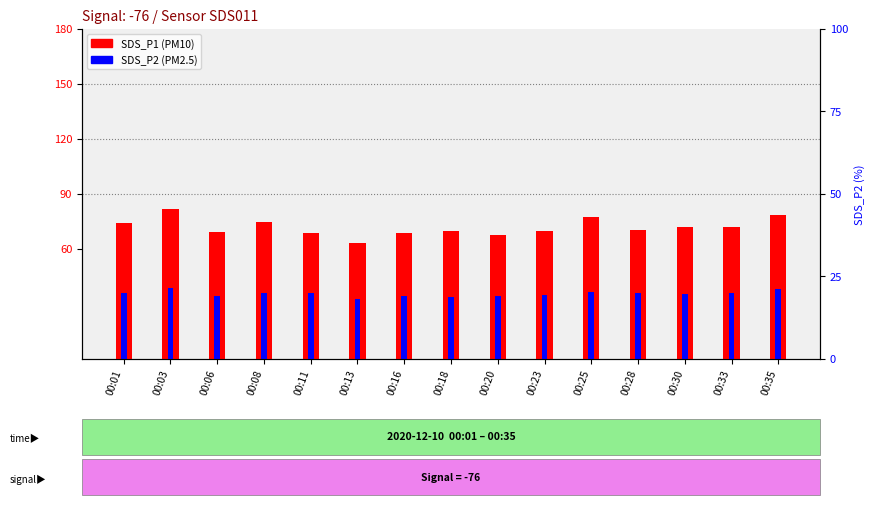

What is the smallest value displayed?

32.4